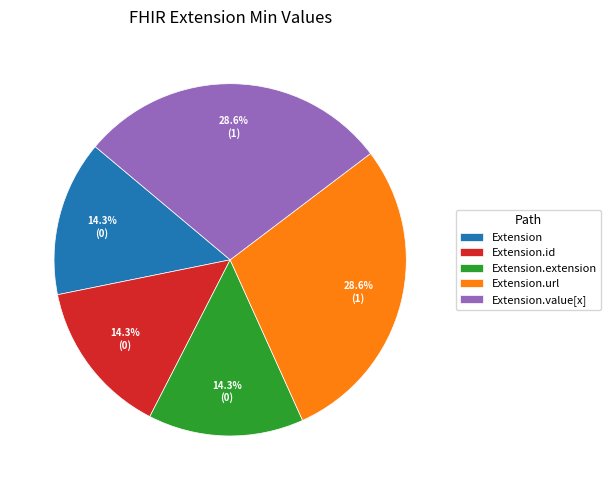

How many segments does this pie chart have?

5